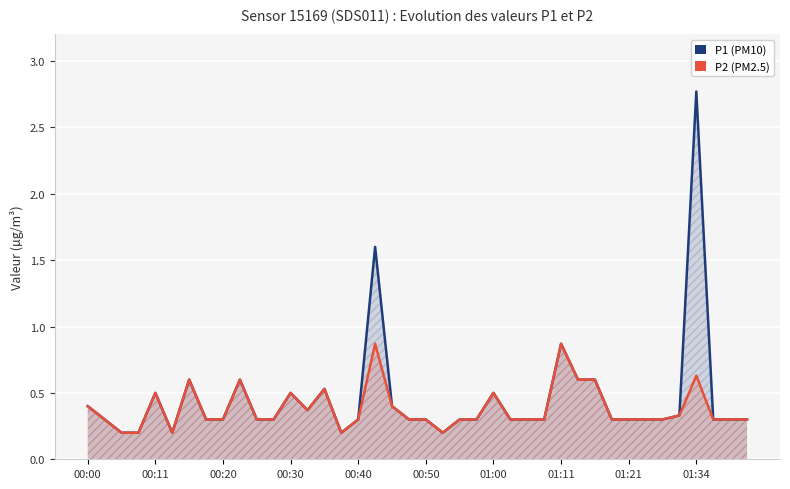

What is the difference between the maximum and second lowest values in the P1 series?

2.6